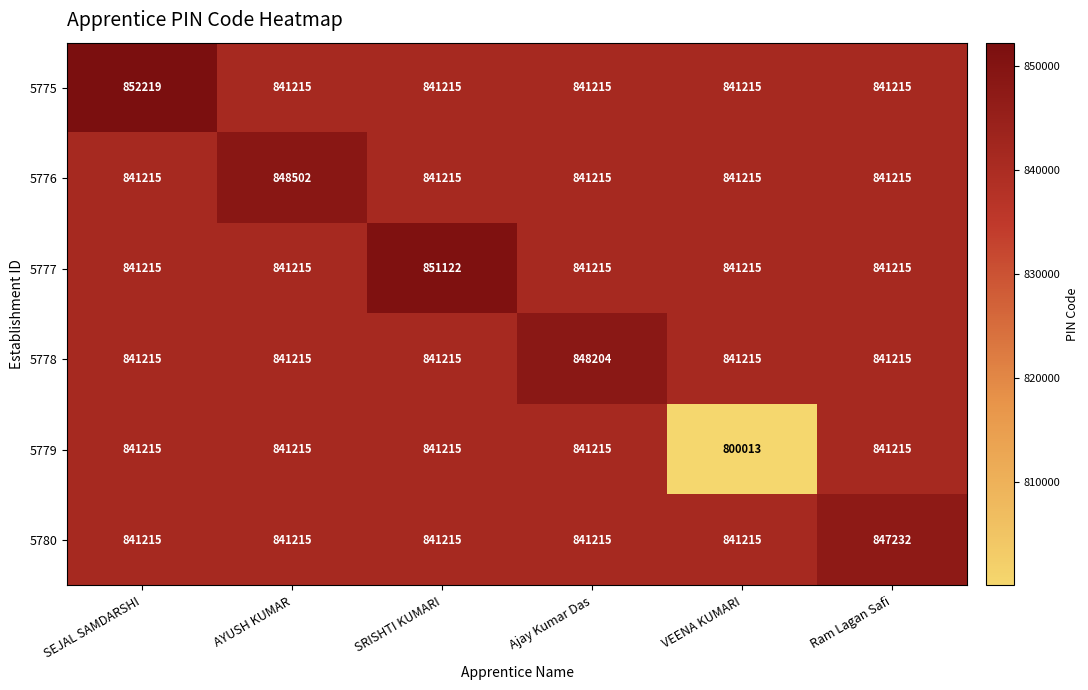

What is the difference between the maximum and second lowest values in the 5778 series?

6989